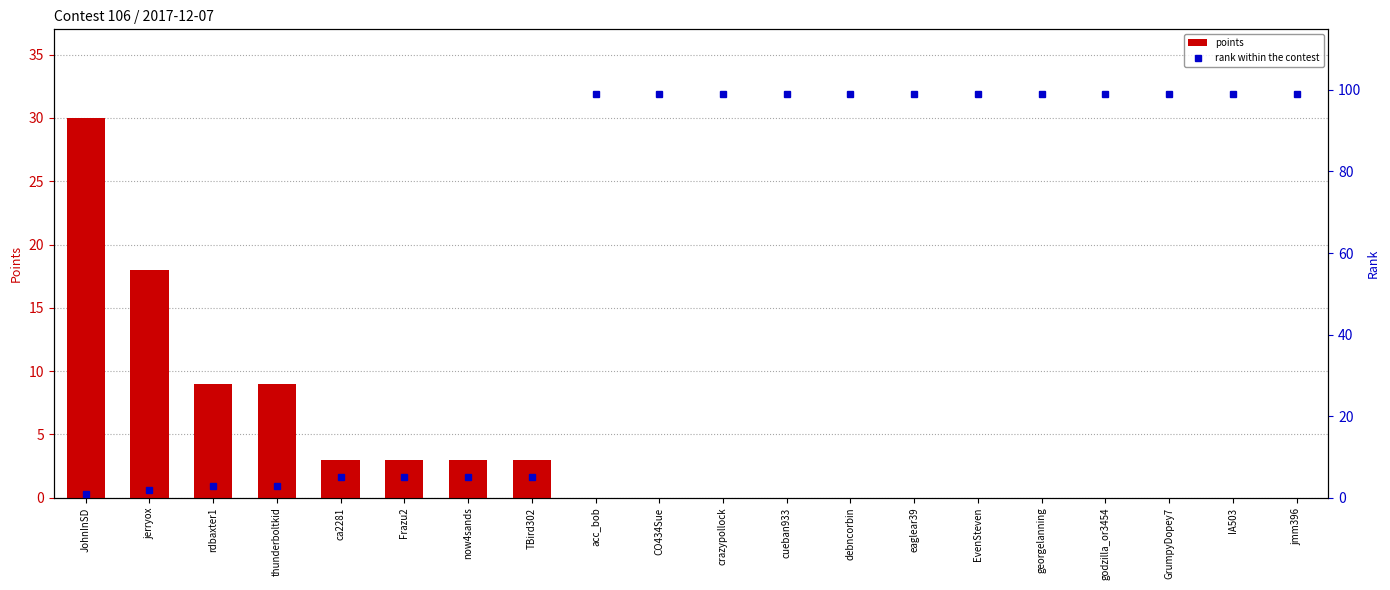

What is the spread (max minus min) of values at ca2281?

2